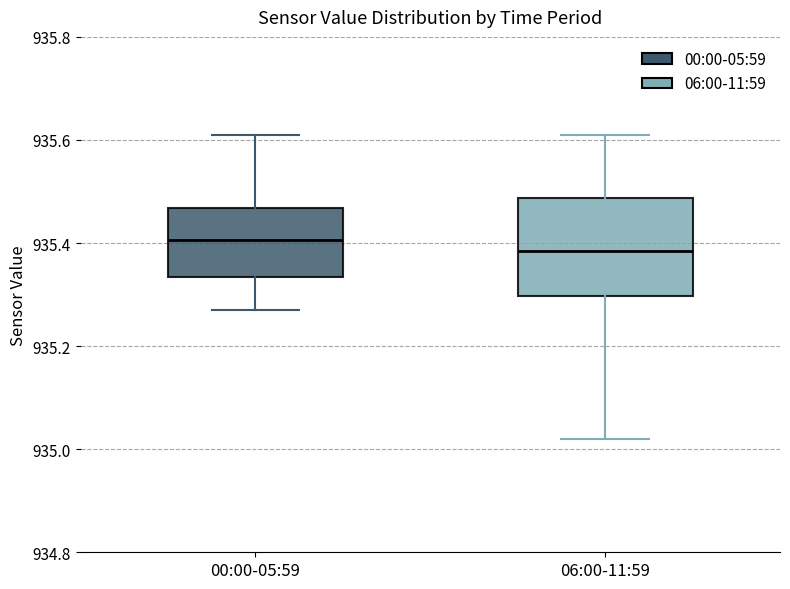

Reading left to right, transcribe this box plot: for each box, give where its median line is, the range the box spans, and where its two whiskers end, as read against the y-axis. The values are not printed on the chart, so give them approximately, as read against the axis.

00:00-05:59: median 935.40, box 935.34 to 935.46, whiskers 935.28 to 935.62
06:00-11:59: median 935.38, box 935.30 to 935.48, whiskers 935.02 to 935.62